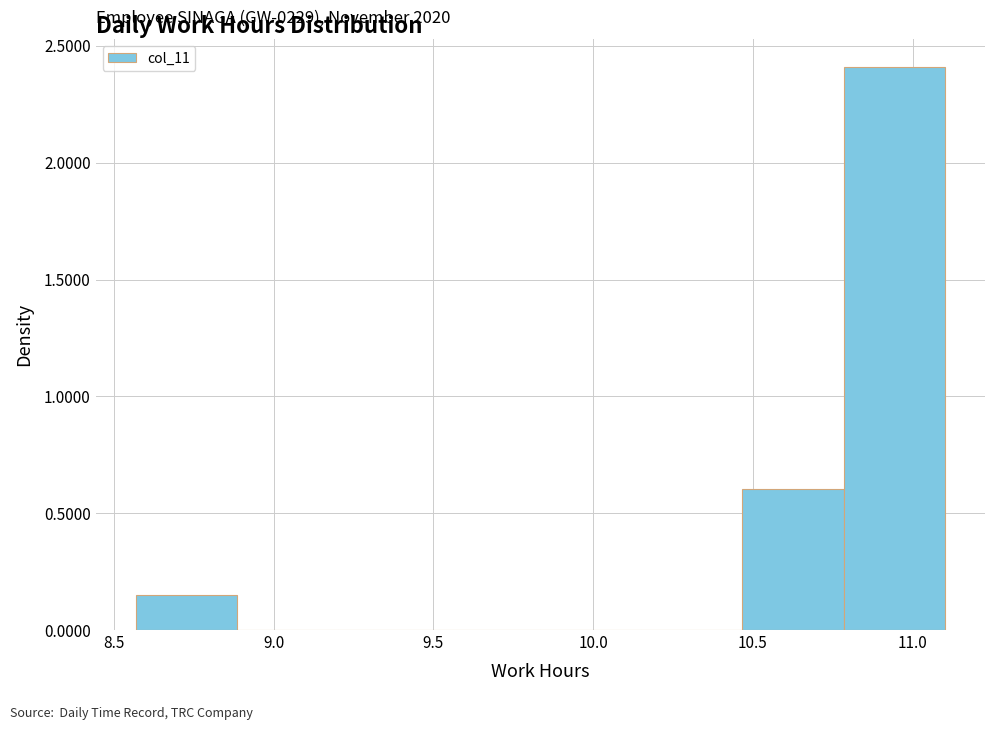

Which range on the x-axis has the tallest bar?

10.80 to 11.10